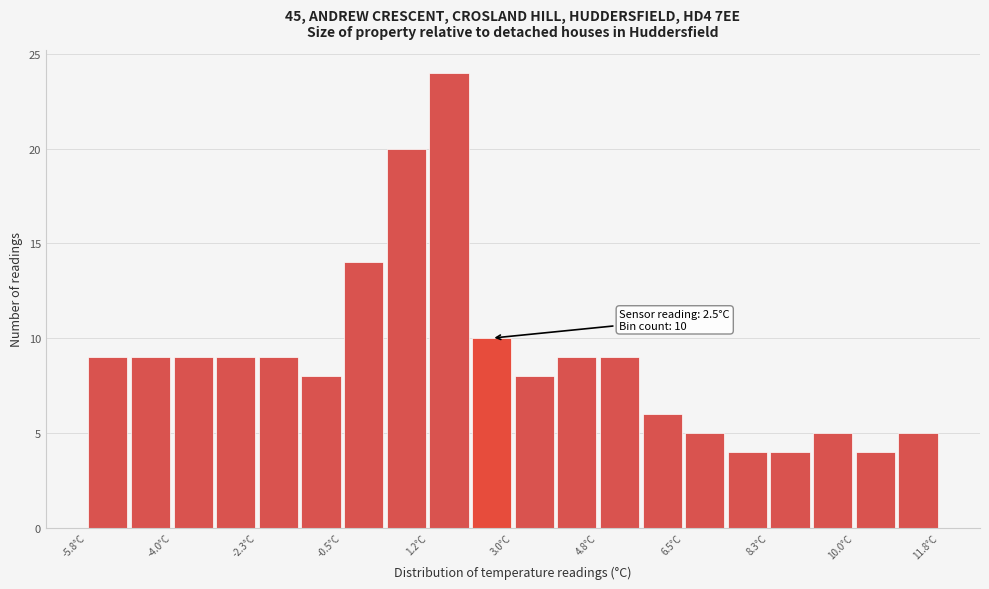

Over which range of the x-axis is the bar tallest?

1.24 to 2.12